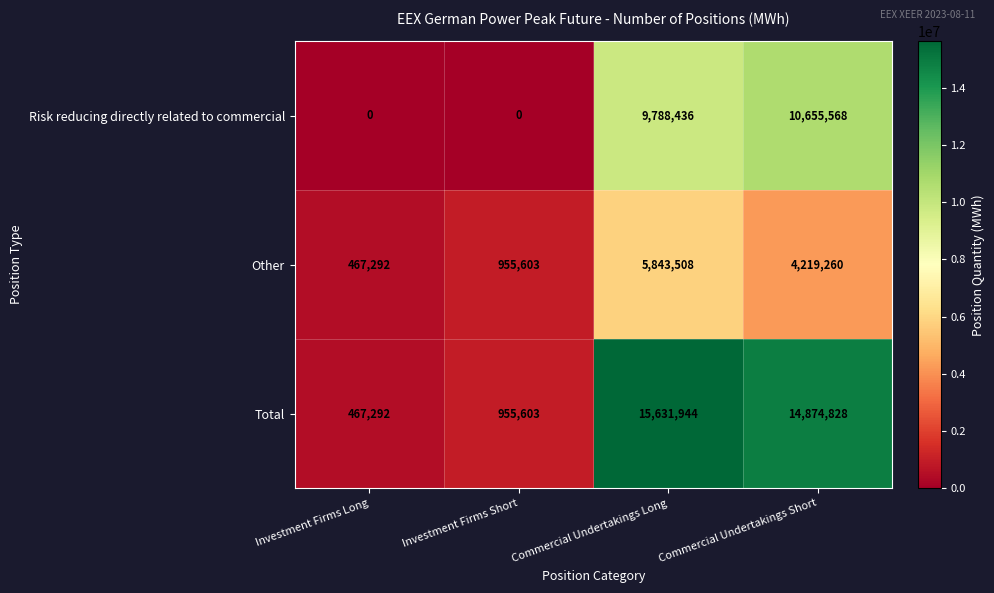

Which series has the largest range (max minus min)?

Total